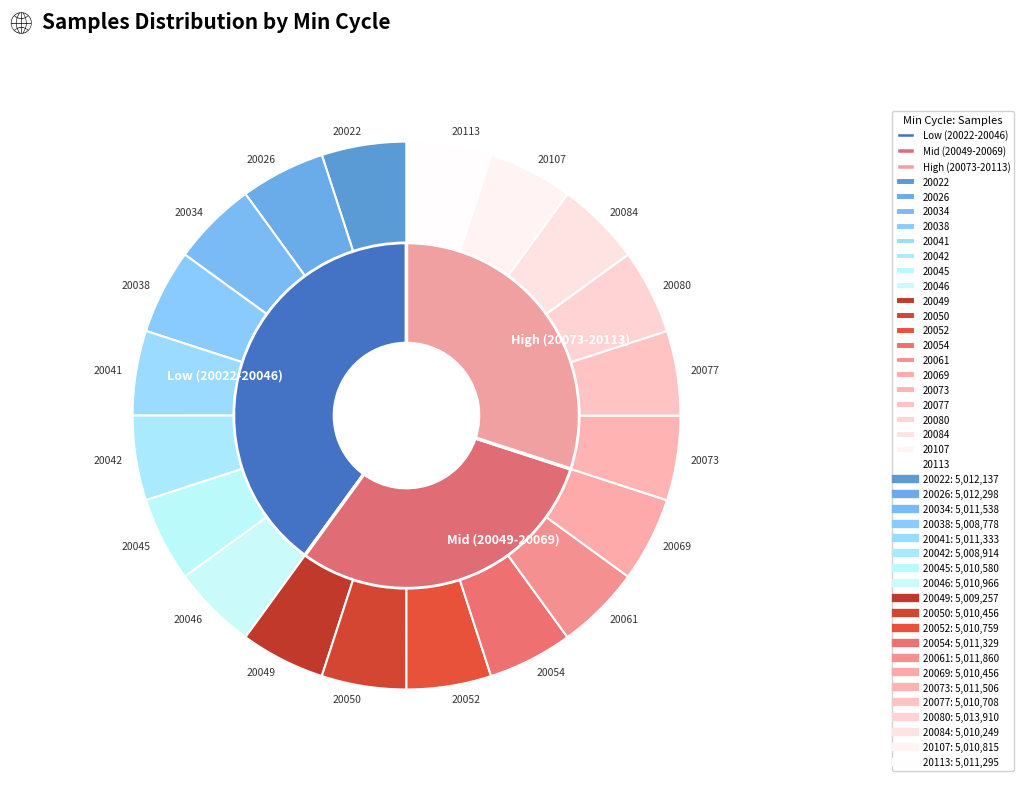

What percentage is the 20052 slice, to the nearest percent?

5%